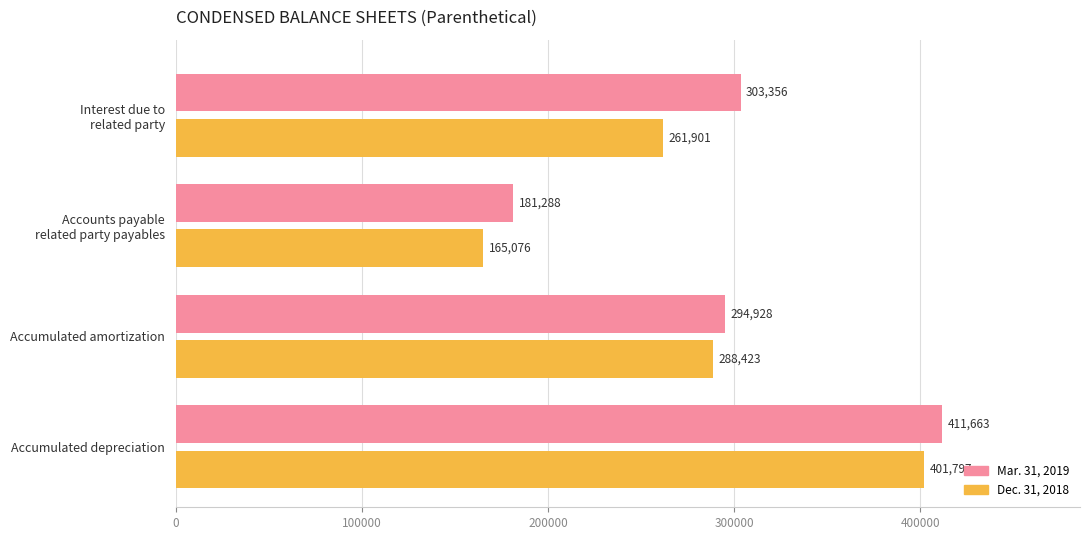

What is the difference between the maximum and minimum values in the Mar. 31, 2019 series?

230375